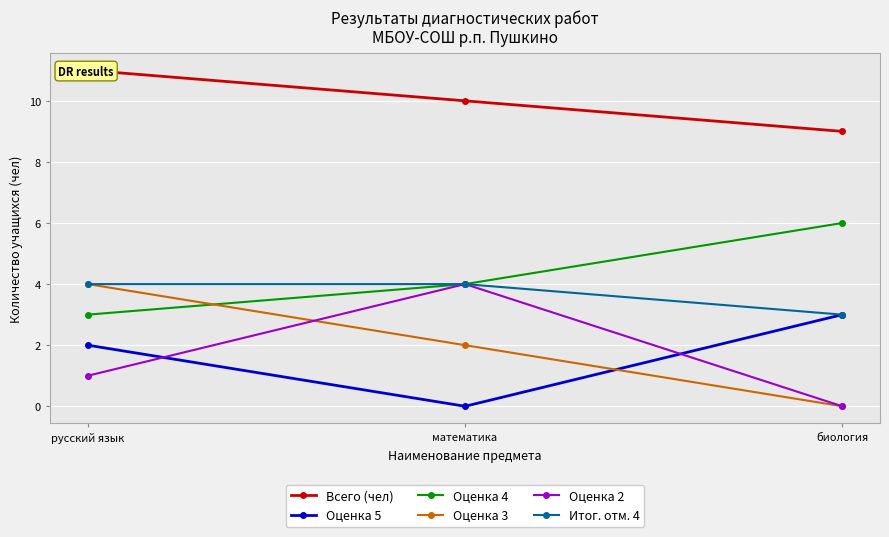

Between математика and биология, which series saw the biggest shift?

Оценка 2